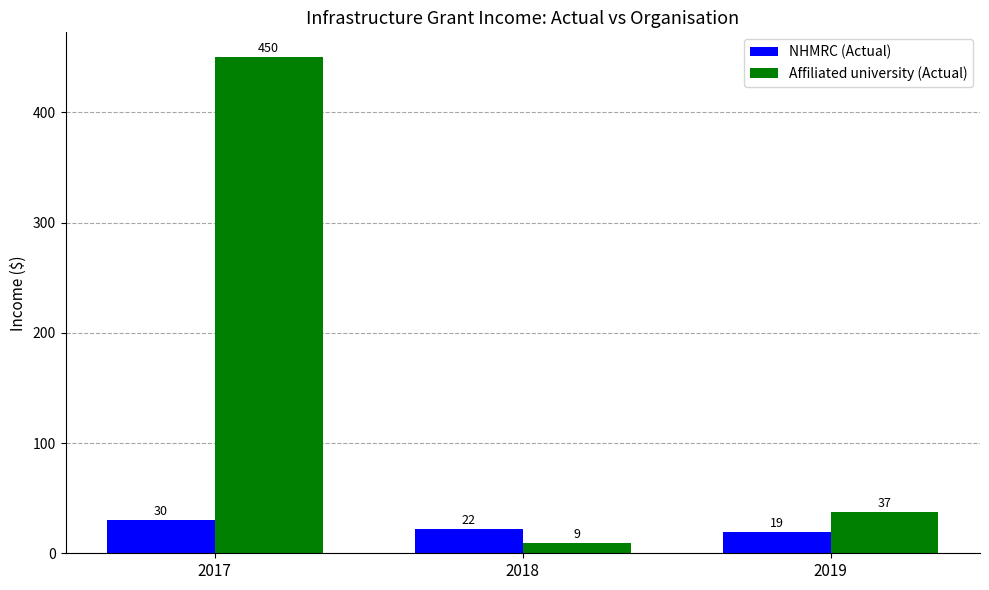

Reading right to left, extract all data points from this chart.

NHMRC (Actual): 2019=19	2018=22	2017=30
Affiliated university (Actual): 2019=37	2018=9	2017=450